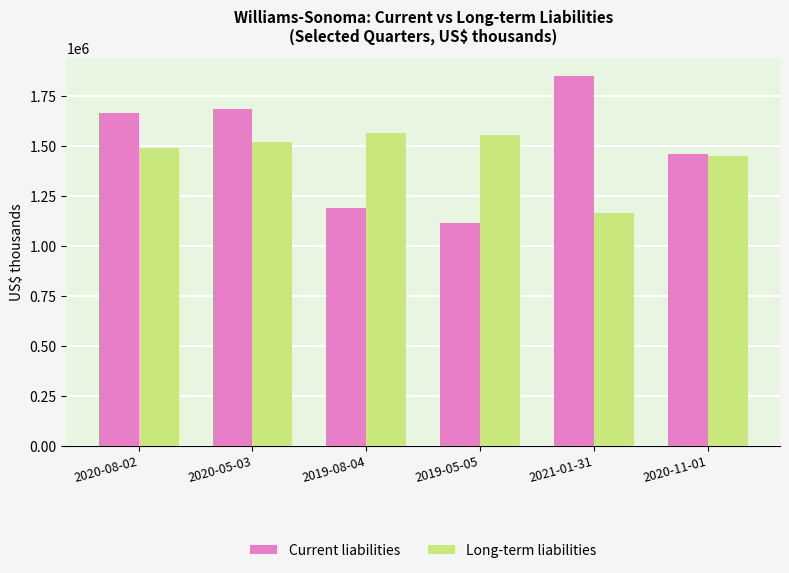

Reading left to right, extract all data points from this chart.

Current liabilities: 1664163	1682094	1186879	1114215	1848000	1460126
Long-term liabilities: 1490211	1517092	1561199	1552382	1162239	1448651